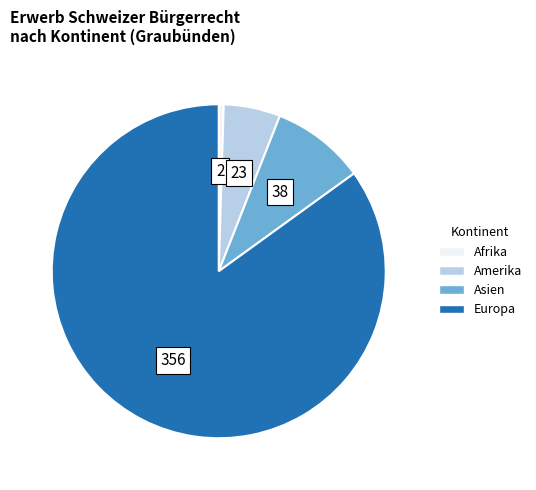

Which slice is the smallest?

Afrika